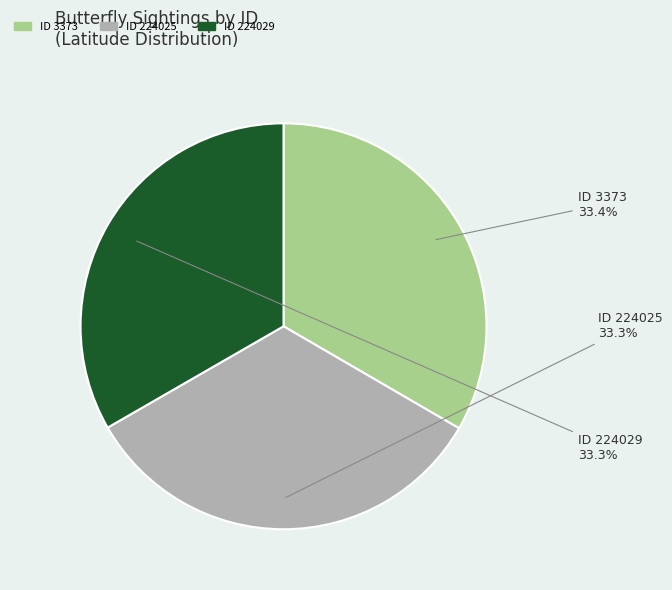

How many slices are in this pie chart?

3